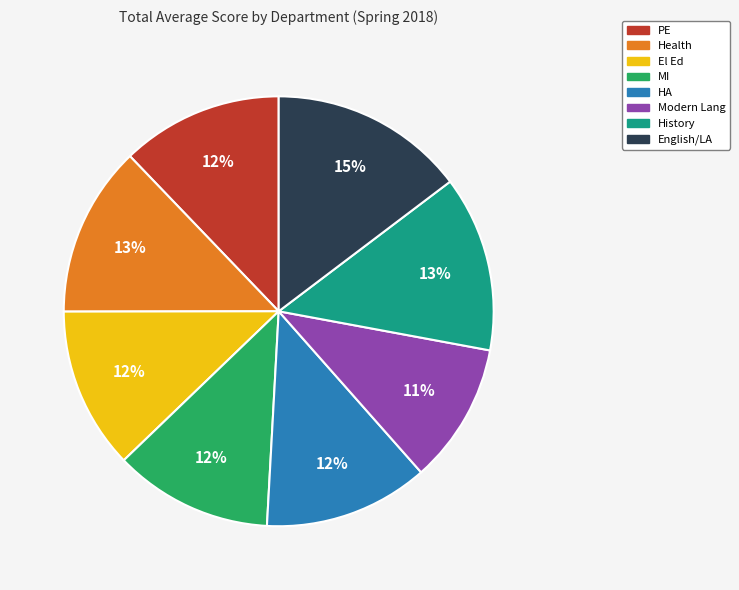

Combined, do MI and PE account for over 50%?

No